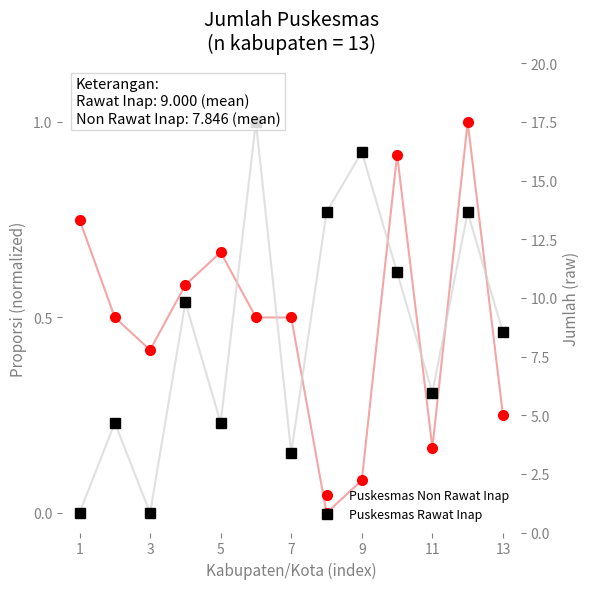

Which series has the largest total across all categories?

Puskesmas Non Rawat Inap